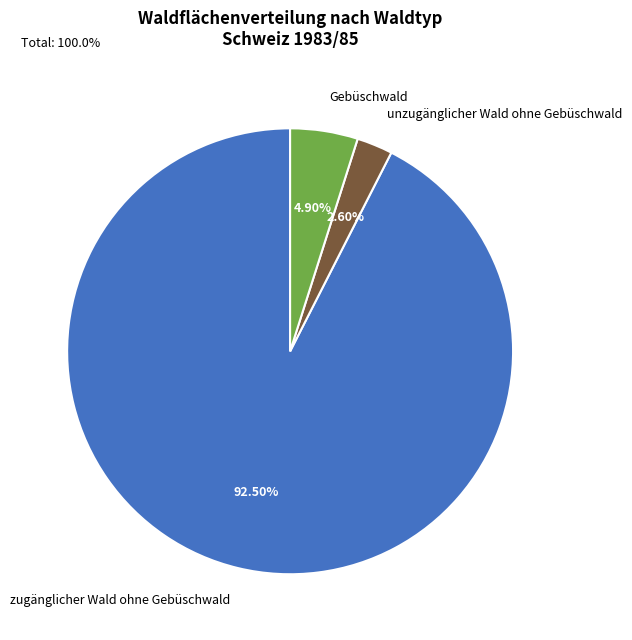

How many segments does this pie chart have?

3